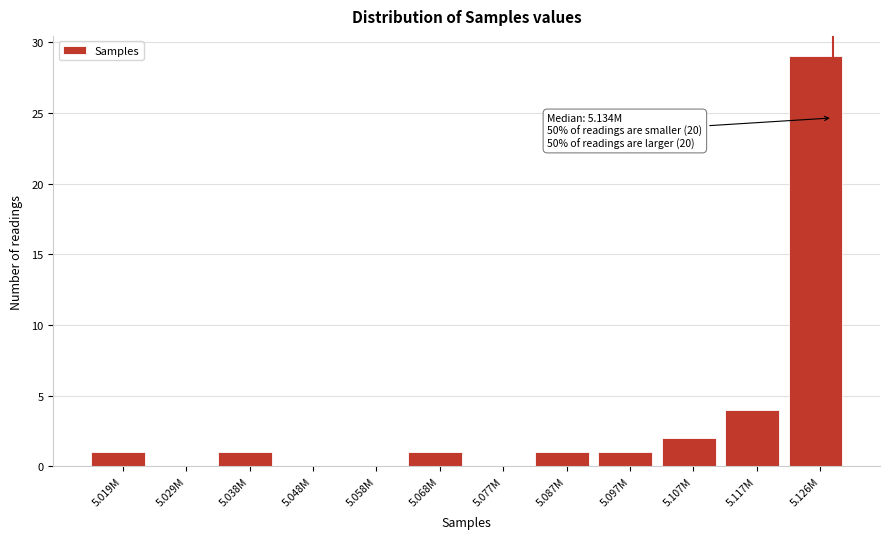

Reading right to left, transcribe all the data shown in this chart.

5.126M=29	5.117M=4	5.107M=2	5.097M=1	5.087M=1	5.077M=0	5.068M=1	5.058M=0	5.048M=0	5.038M=1	5.029M=0	5.019M=1